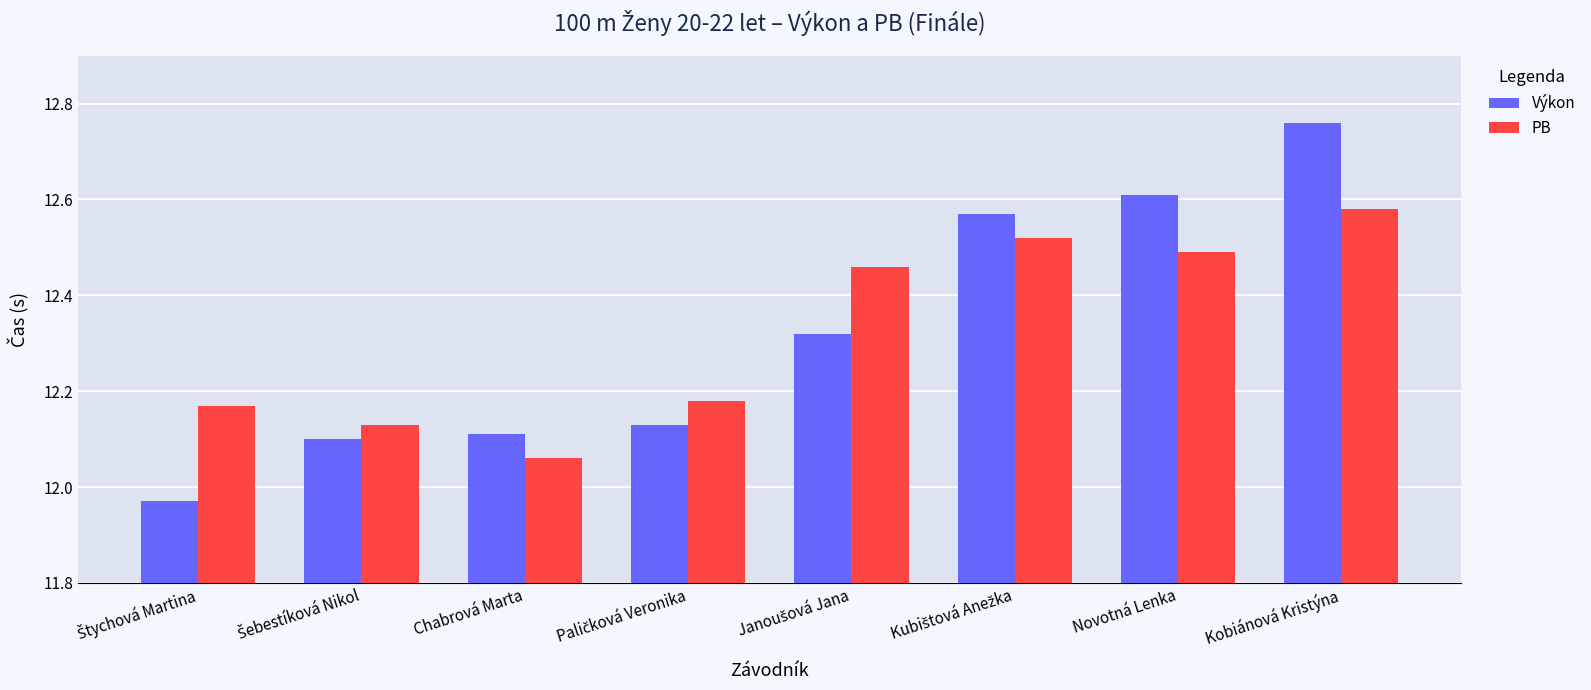

Which series has the largest range (max minus min)?

Výkon